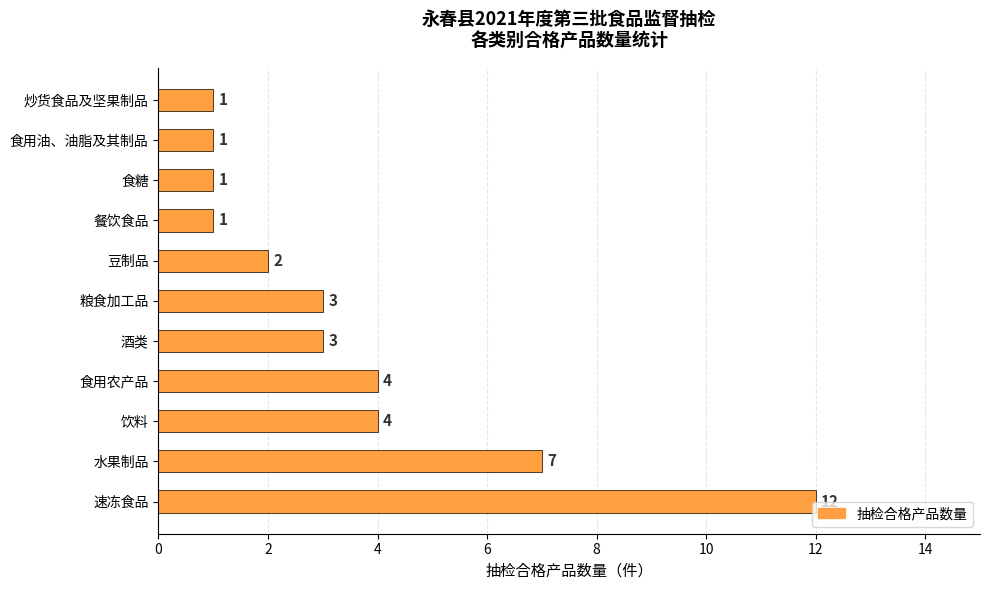

Approximately how many times larger is the value at 豆制品 compared to 粮食加工品?

0.7